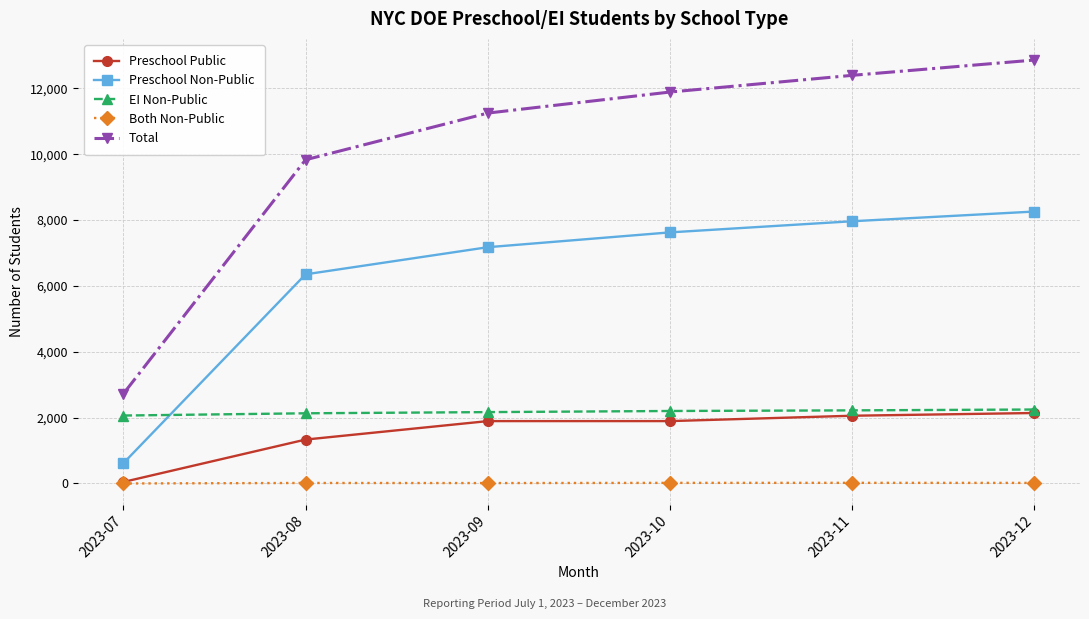

True or false: Total and Both Non-Public cross at least once.

False